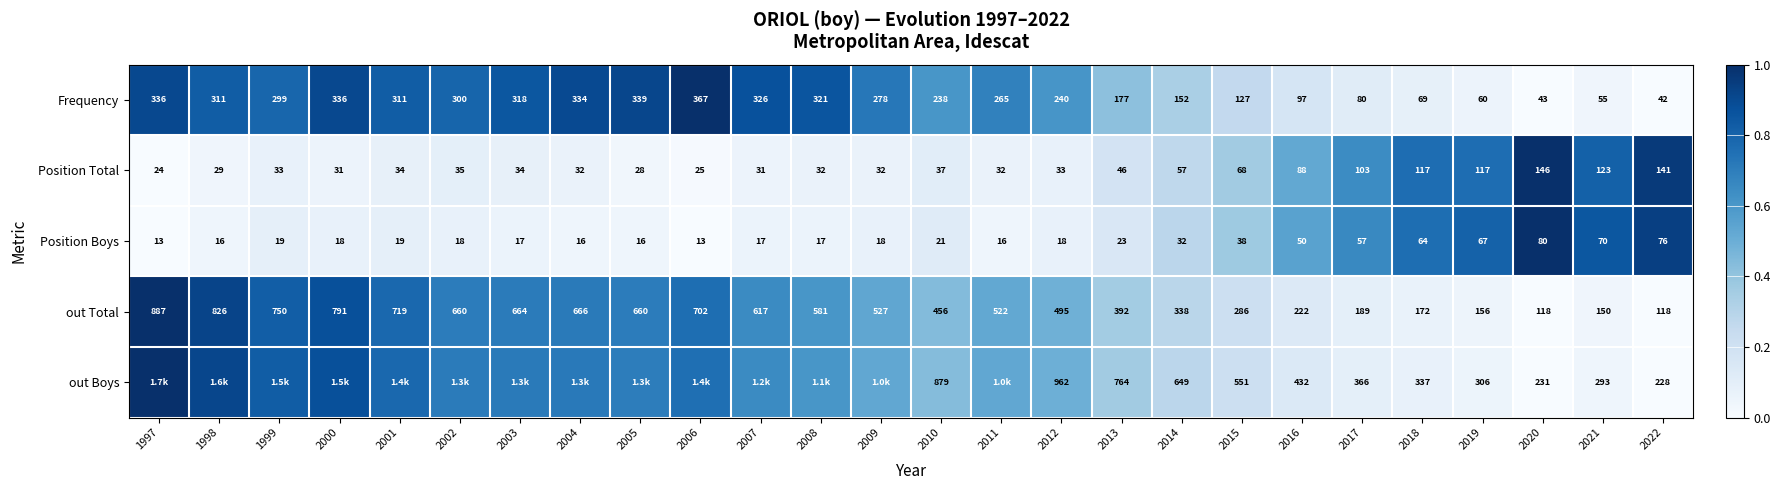

Rank the series at 2022 from highest to lowest value.

out Boys, Position Total, out Total, Position Boys, Frequency